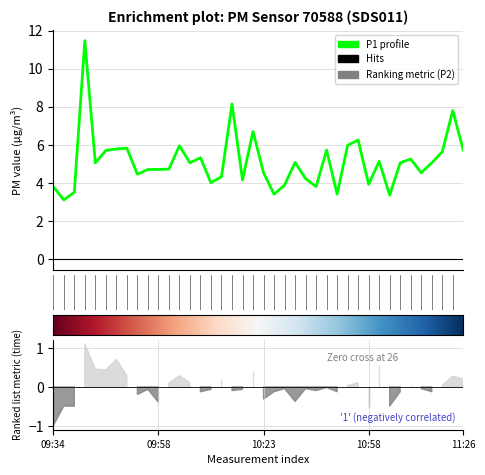

How many values exceed 5?

21